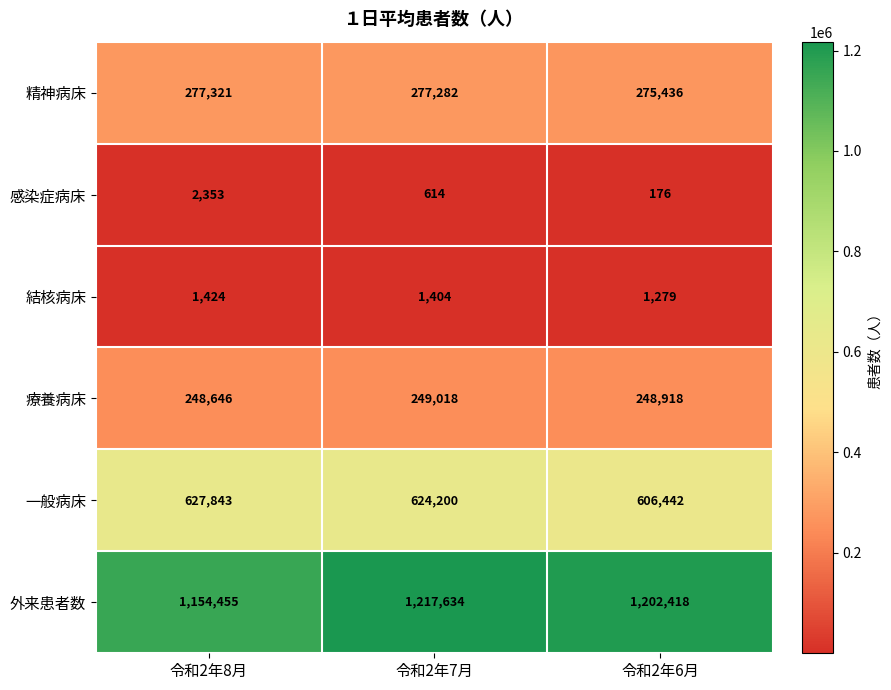

What is the difference between the highest and lowest values at 令和2年8月?

1153031